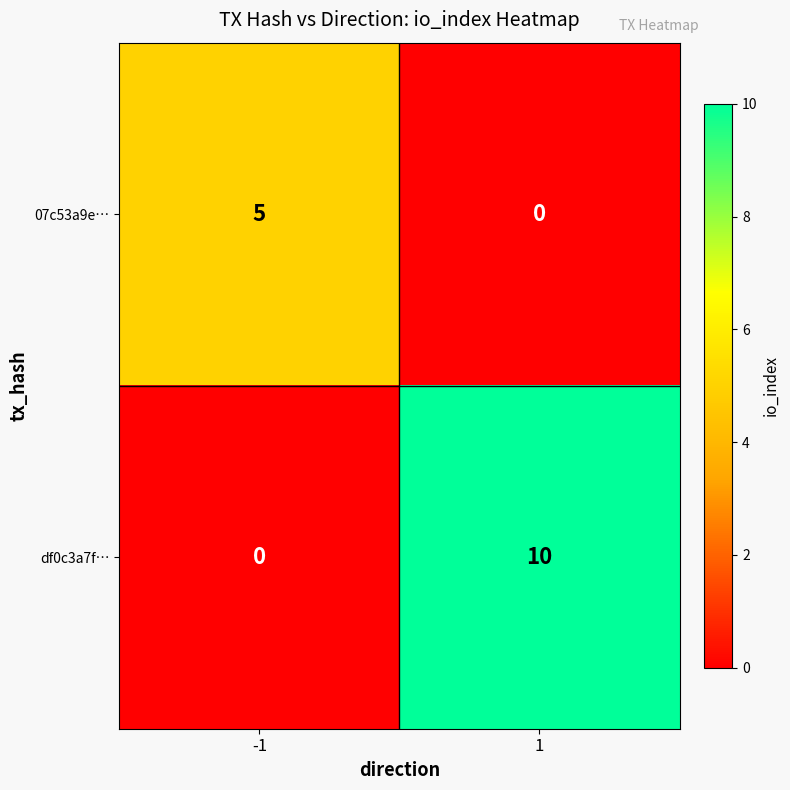

Which series has the largest total across all categories?

df0c3a7f…